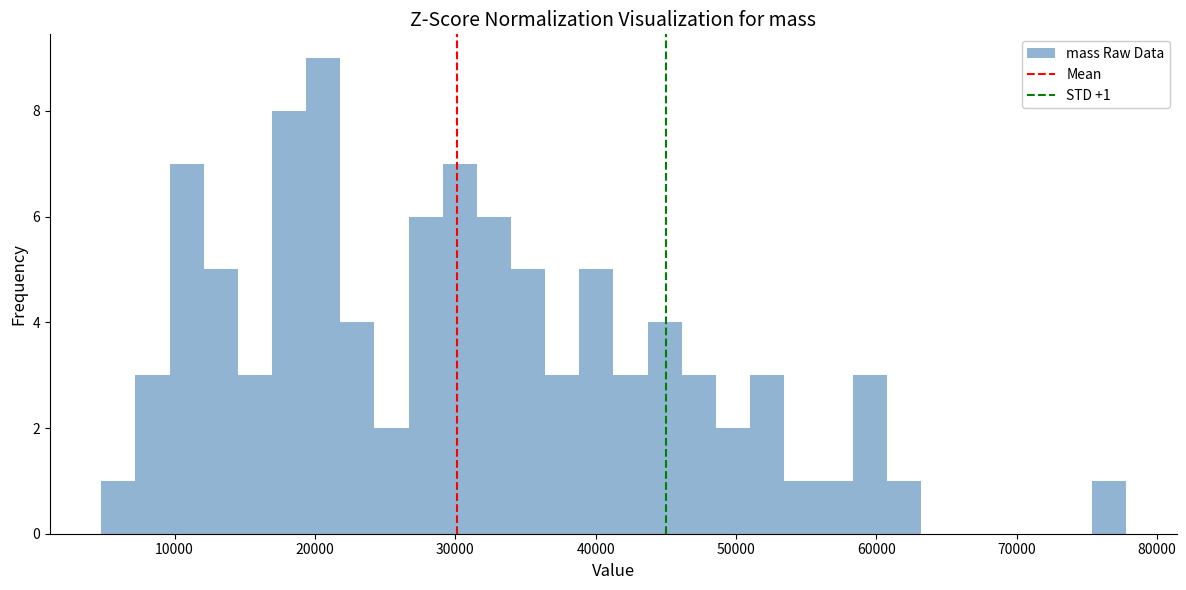

Read against the x-axis, roughly where is the centre of the tallest bar?

21000